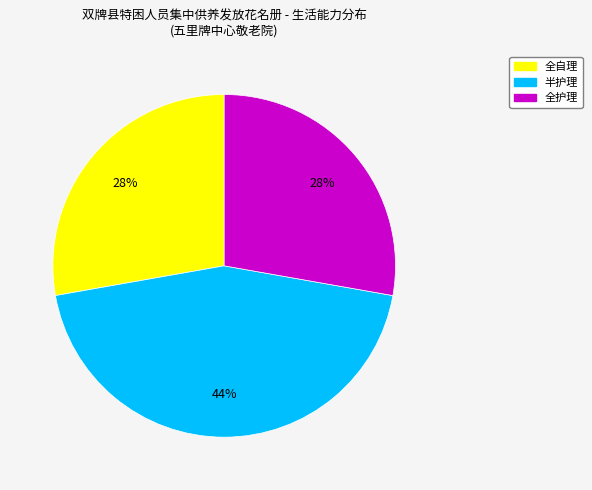

To the nearest percent, what portion does 全护理 represent?

28%